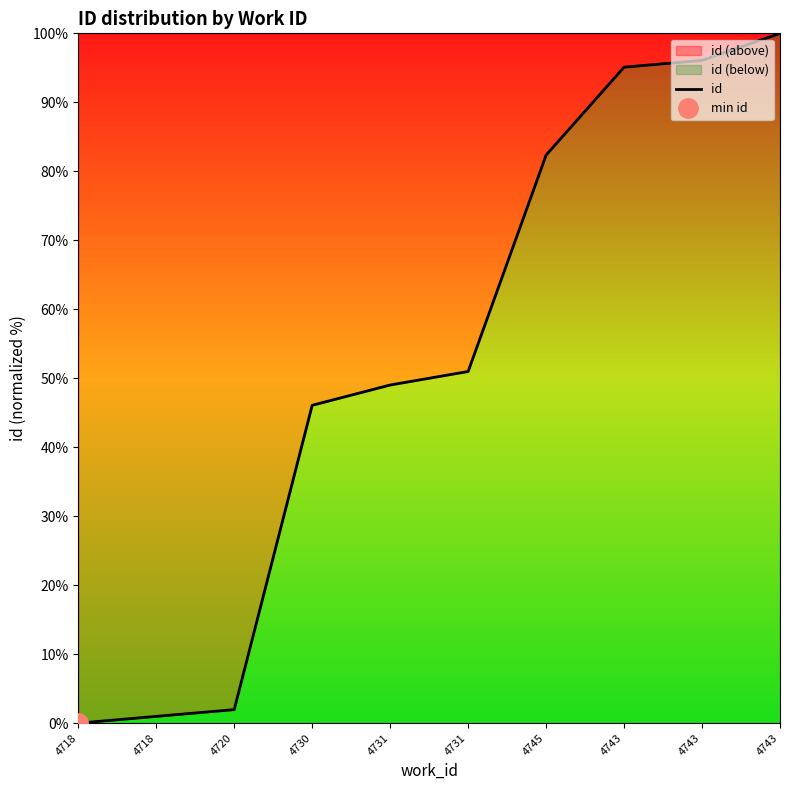

Where does the data first go above 50?

4731